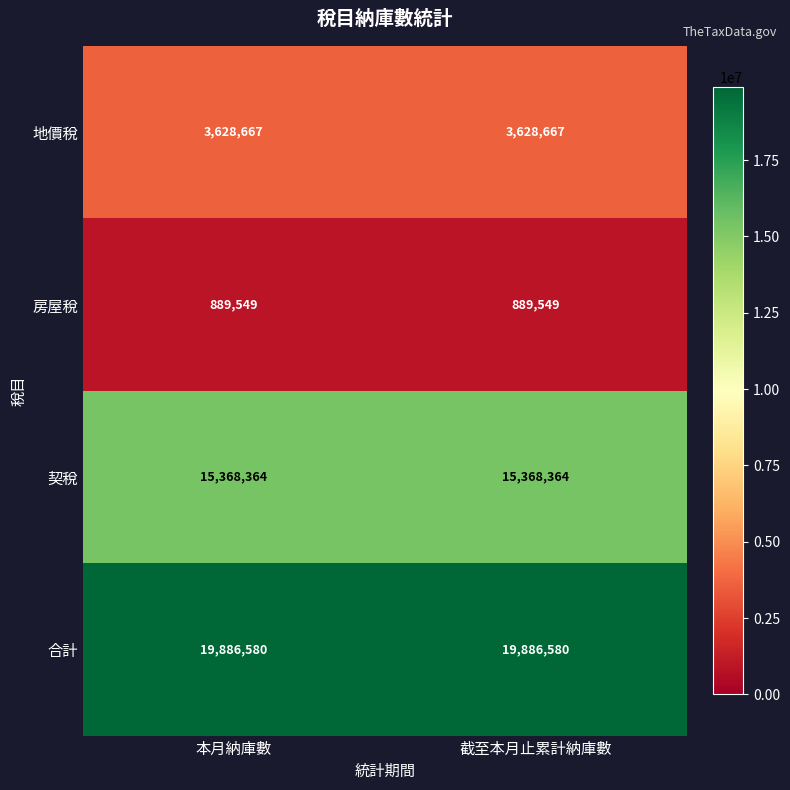

Read the 房屋稅 value at 本月納庫數.

889549